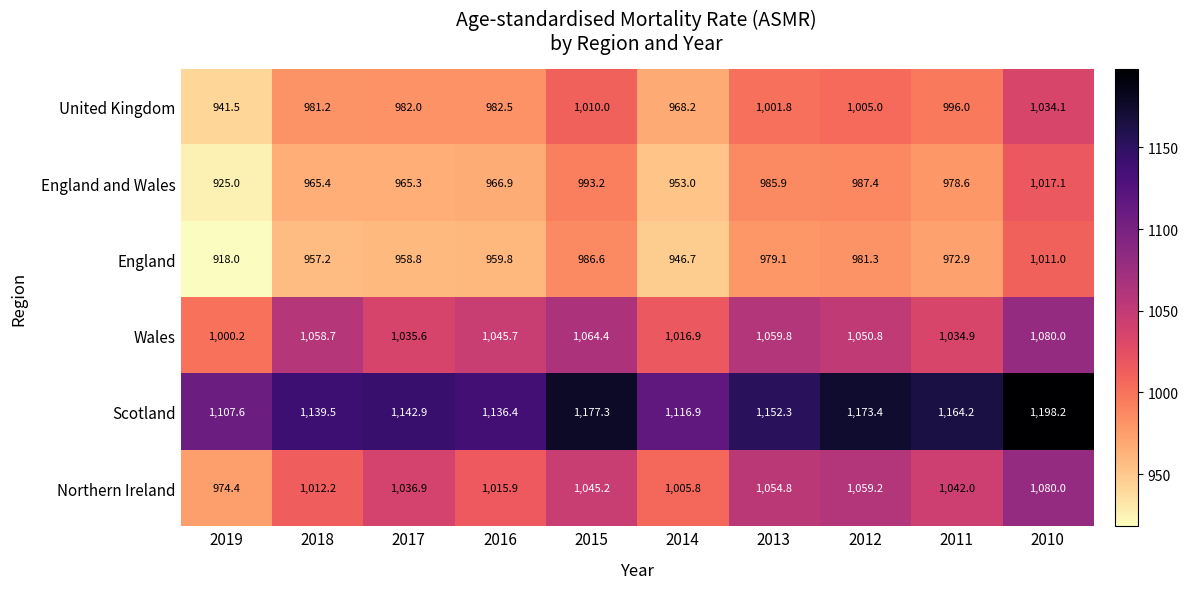

Rank the categories by United Kingdom value from highest to lowest.

2010, 2015, 2012, 2013, 2011, 2016, 2017, 2018, 2014, 2019